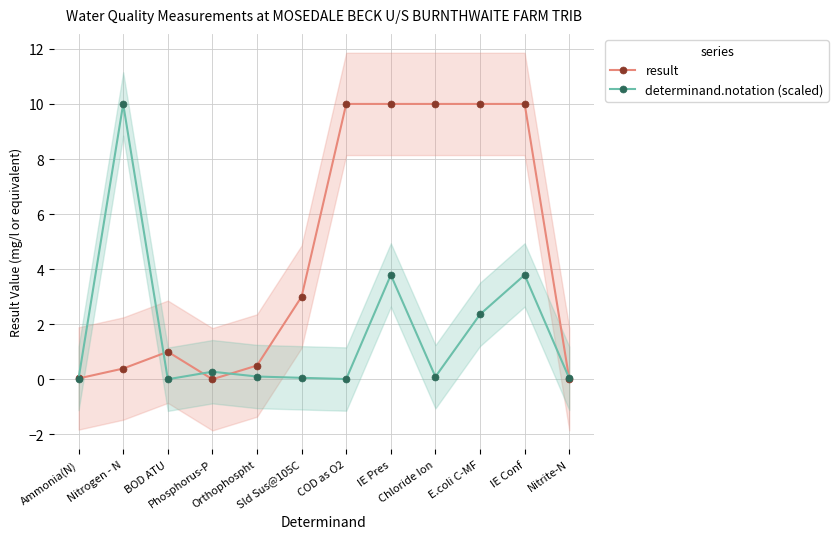

What is the average value of the determinand.notation (scaled) series?

1.7